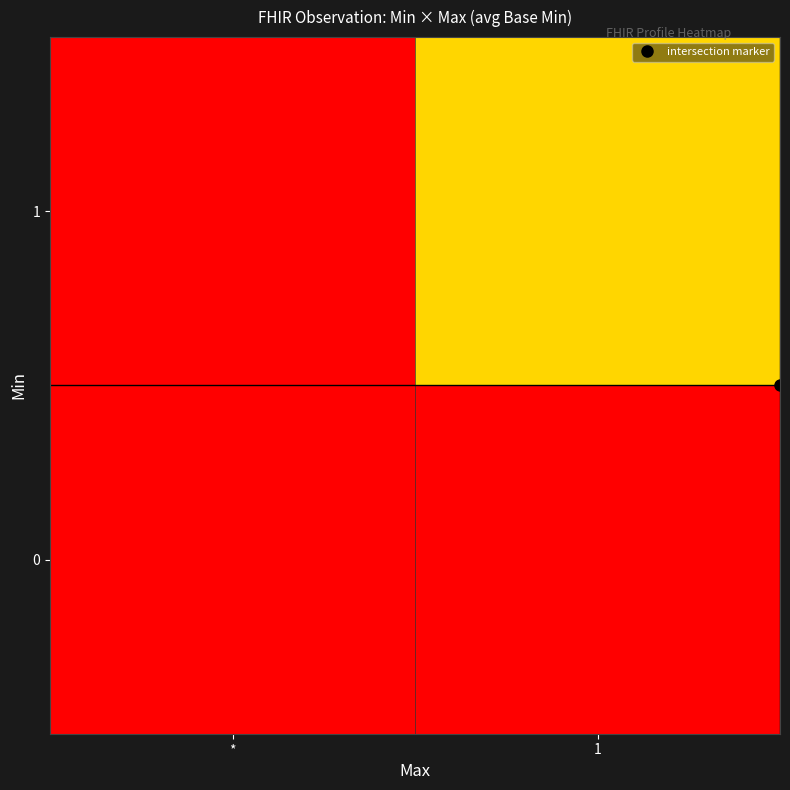

Which series changed the most between * and 1?

1